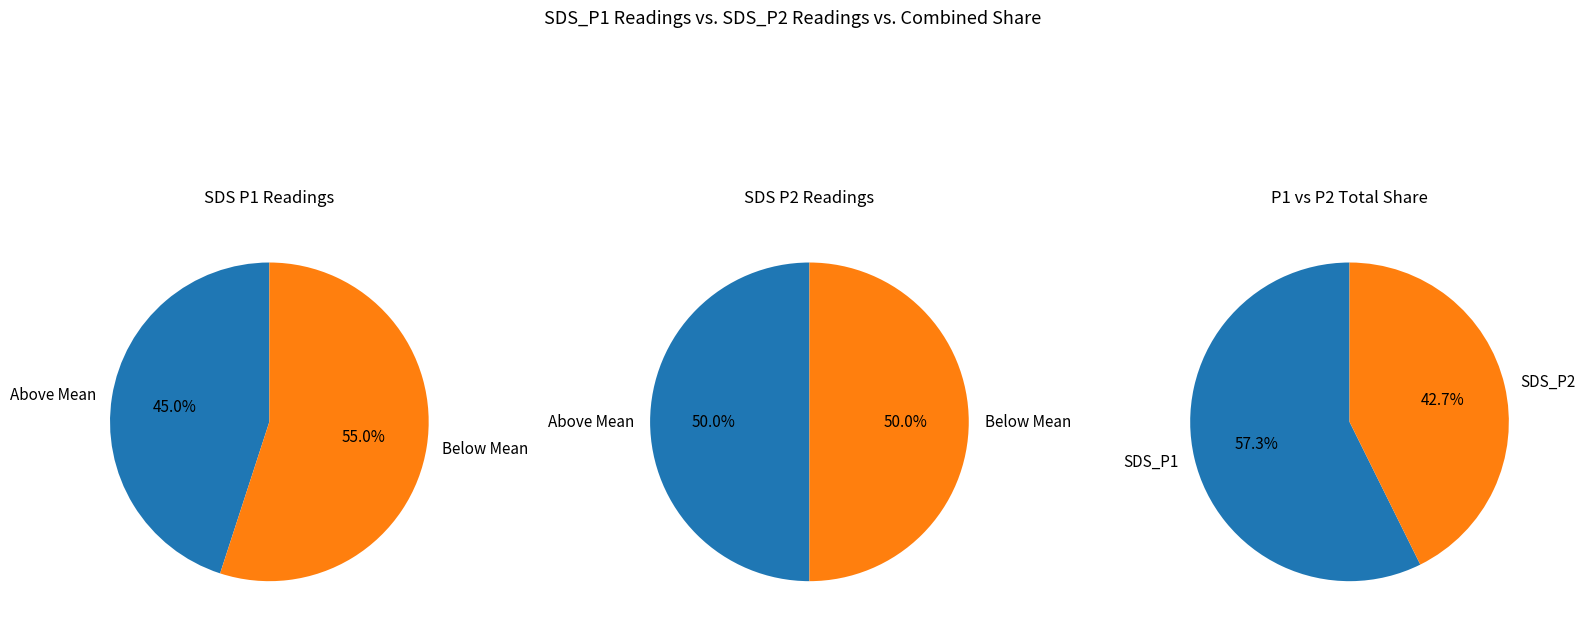

Is 36 the majority of the pie?

No